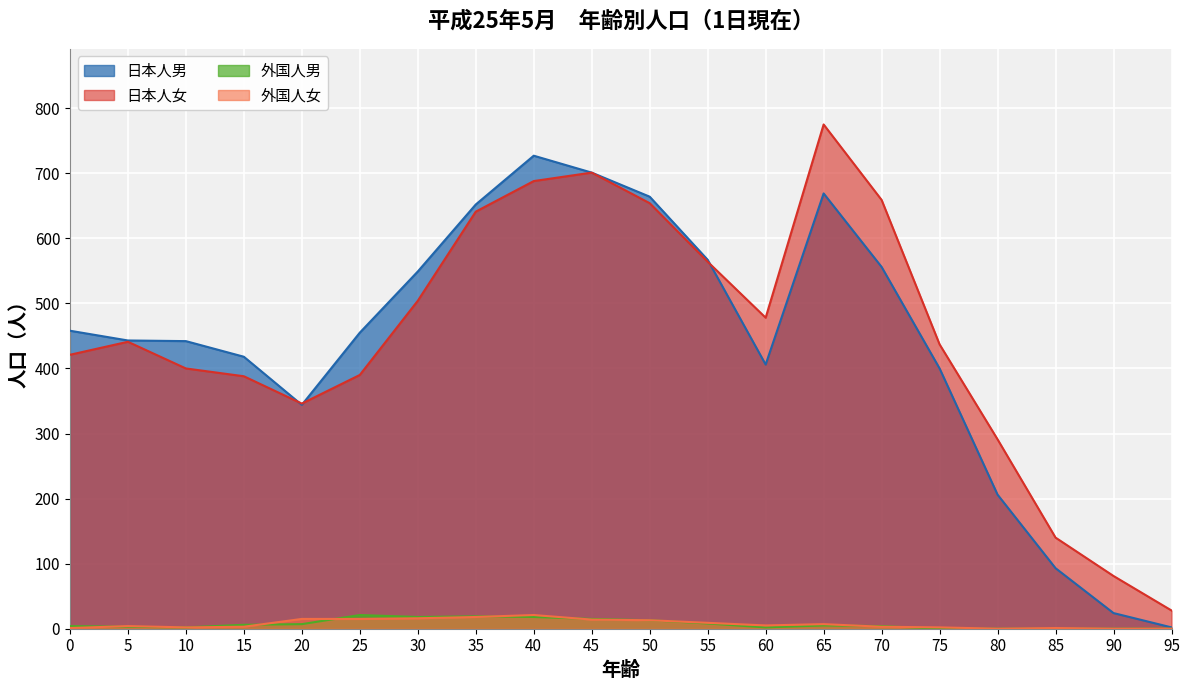

The 外国人女 series shows 7 at 65. True or false?

True